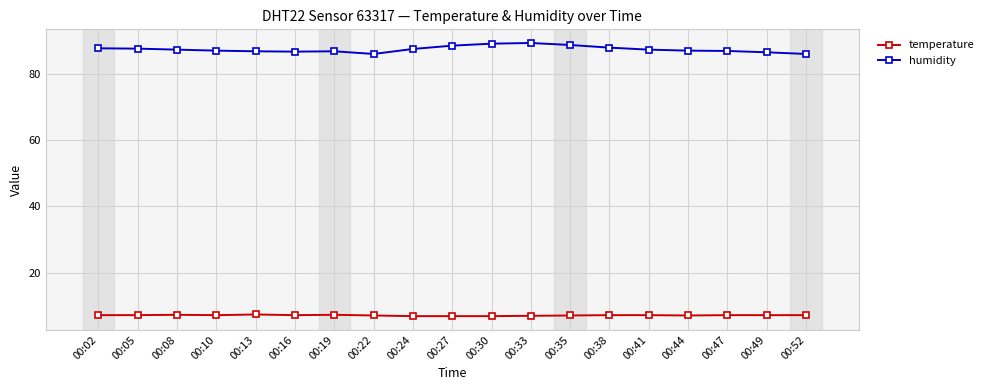

At how many categories does at least one series exceed 74?

19